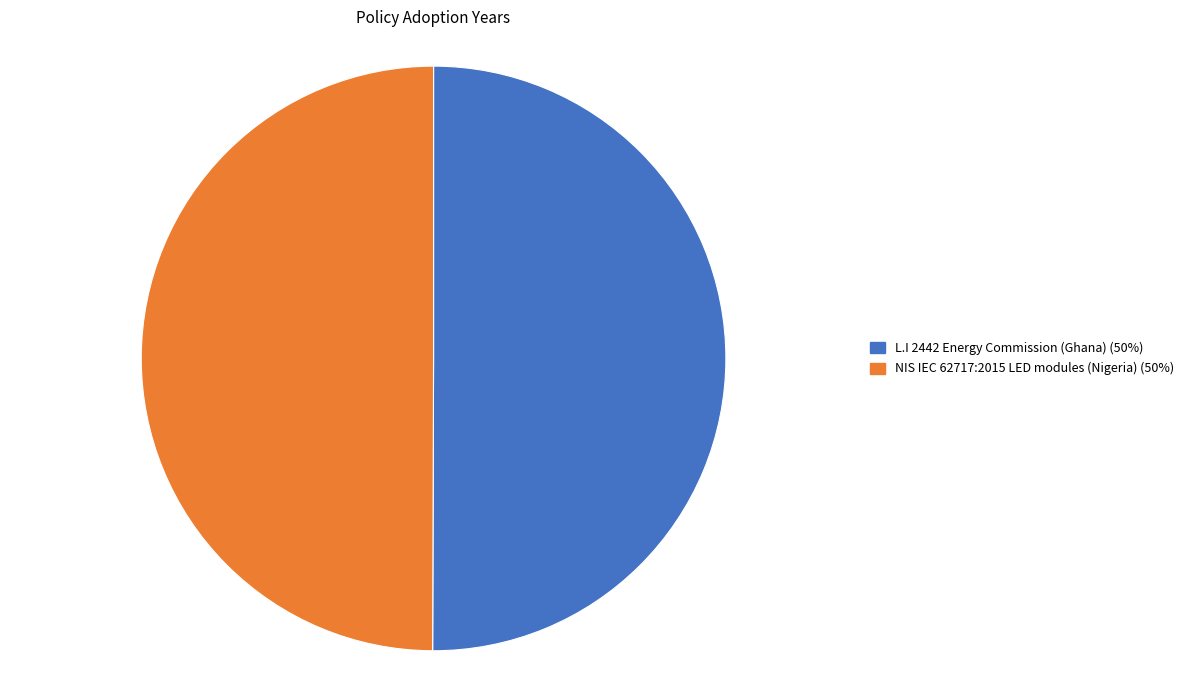

How many segments does this pie chart have?

2